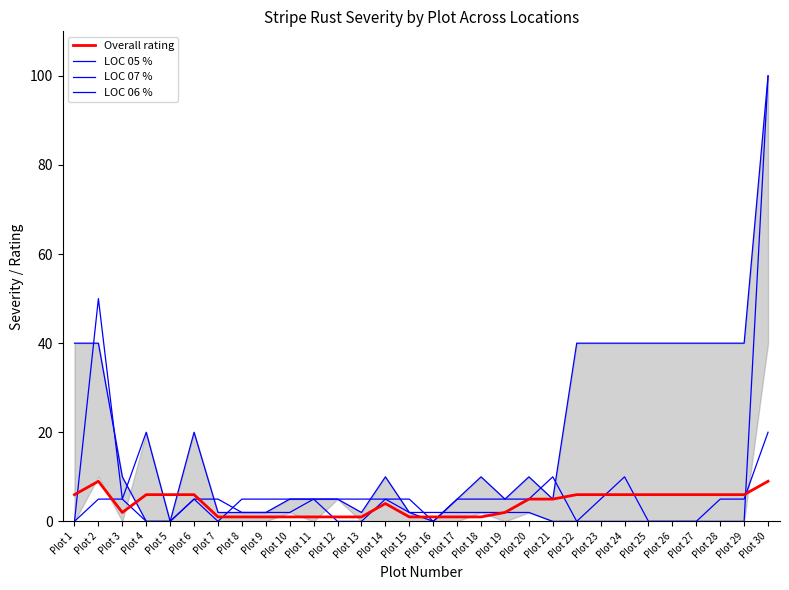

How many data points in Overall rating are above 5?

14